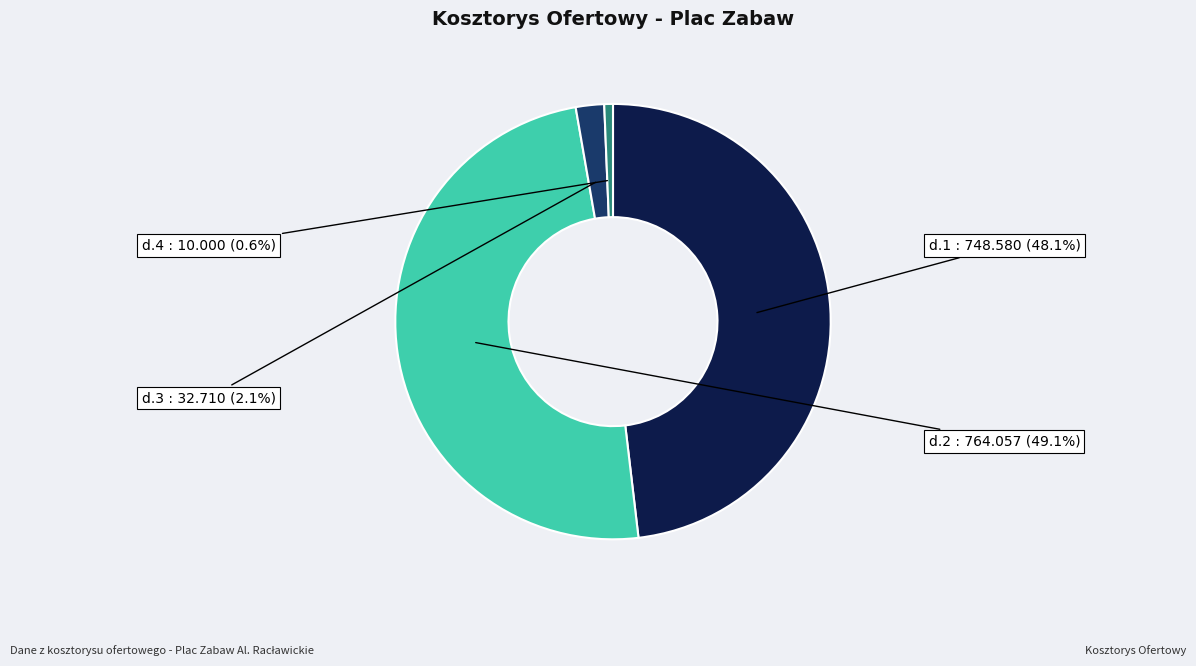

How many segments does this pie chart have?

4